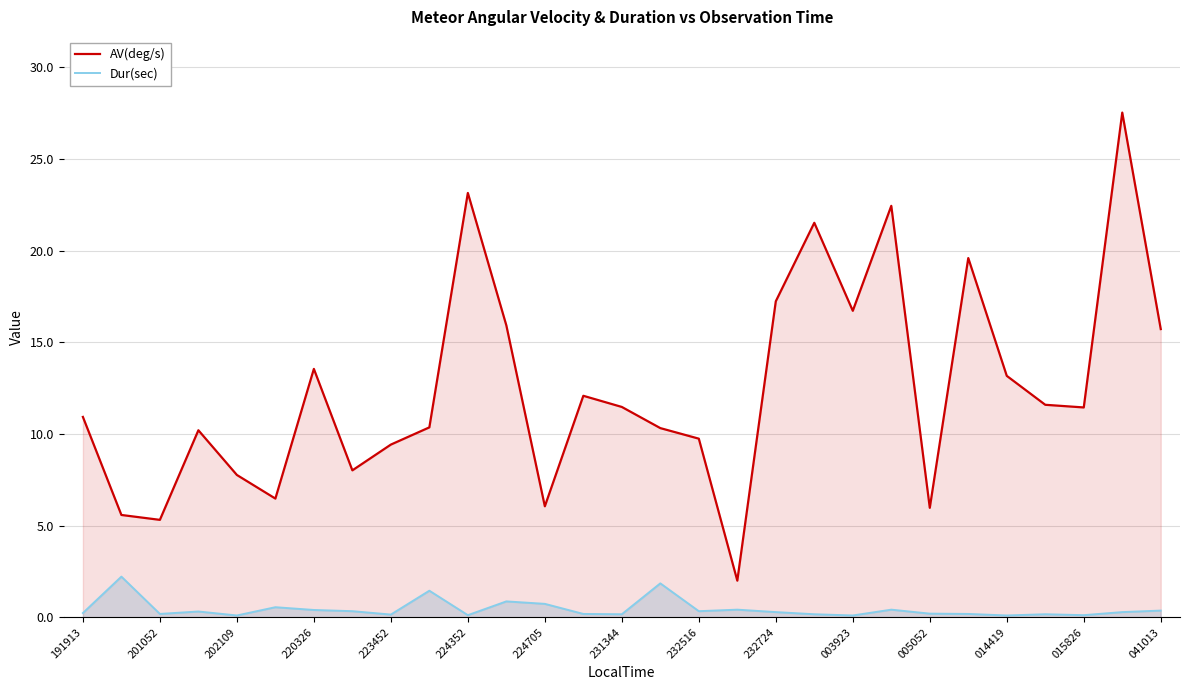

What is the sum of the AV(deg/s) values at 232724 and 220326?

30.8